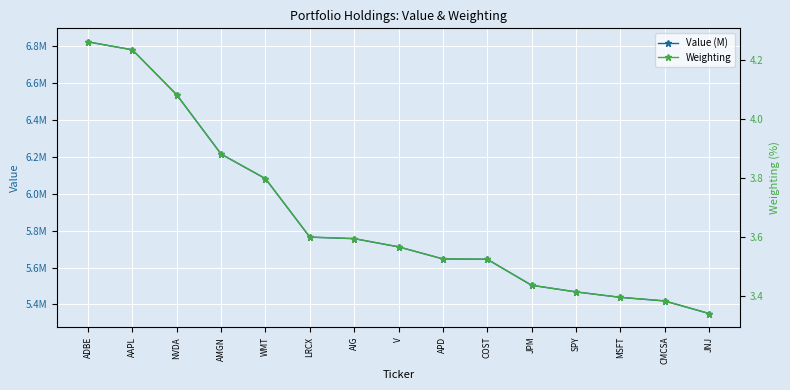

What is the total value across all series at MSFT?

5438481.4